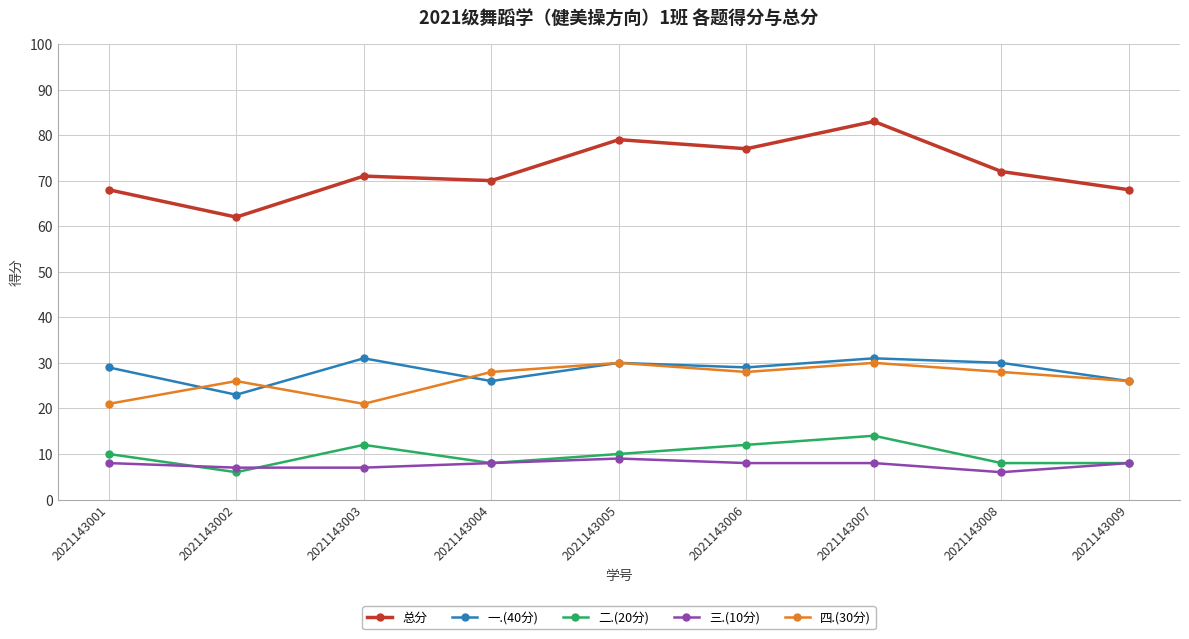

What is the spread (max minus min) of values at 2021143004?

62